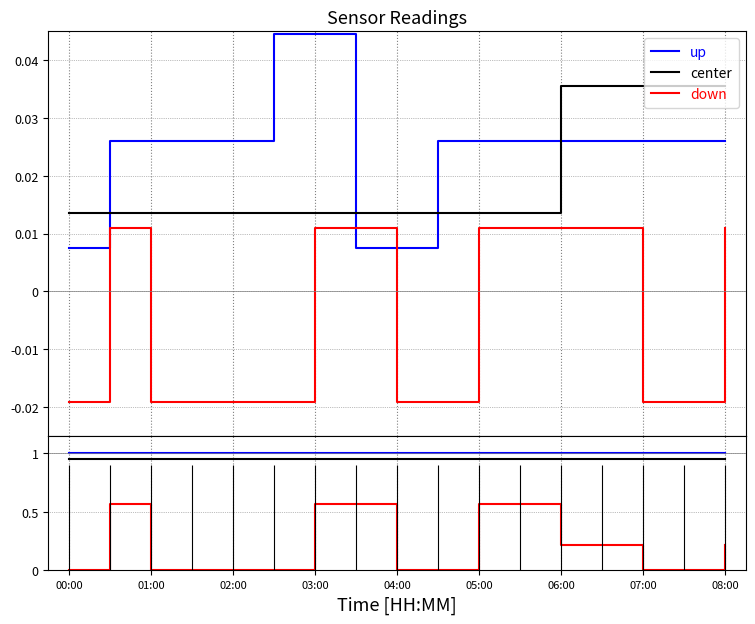

Which series has the largest total across all categories?

up